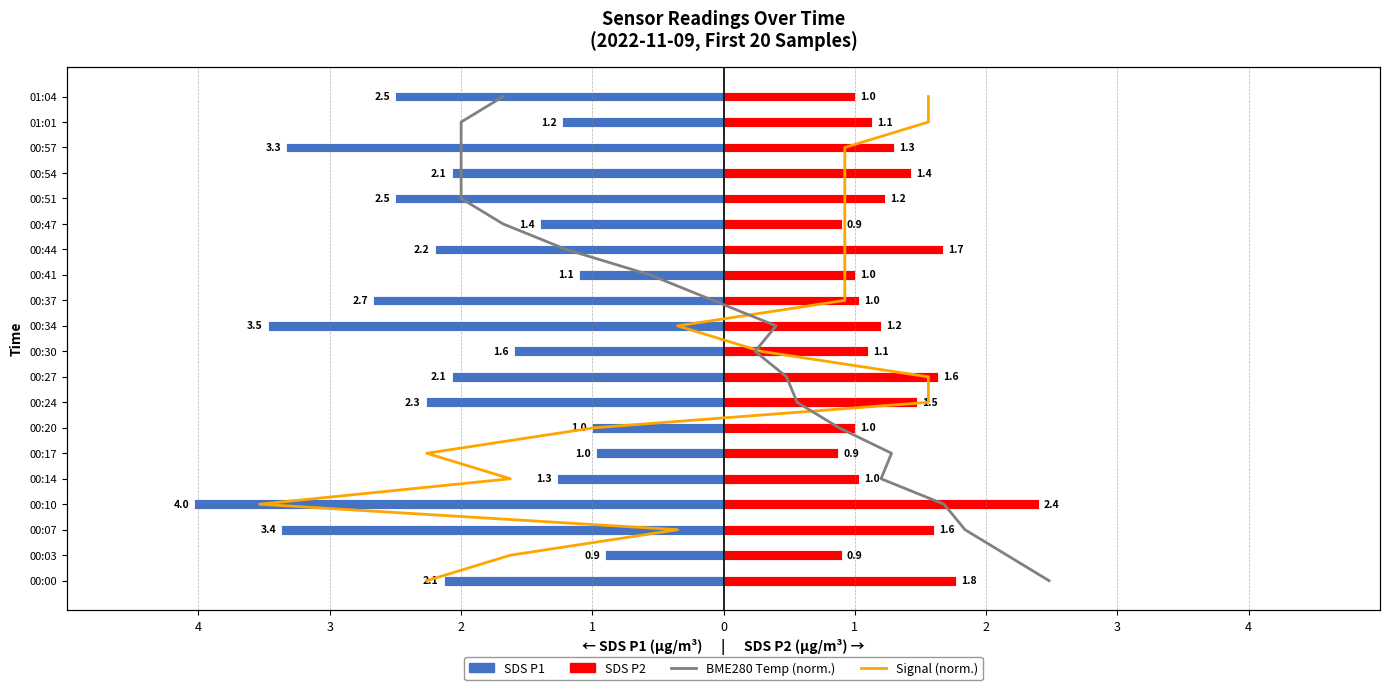

What are all the series names shown in the legend?

SDS P1, SDS P2, Signal (norm.), BME280 Temp (norm.)